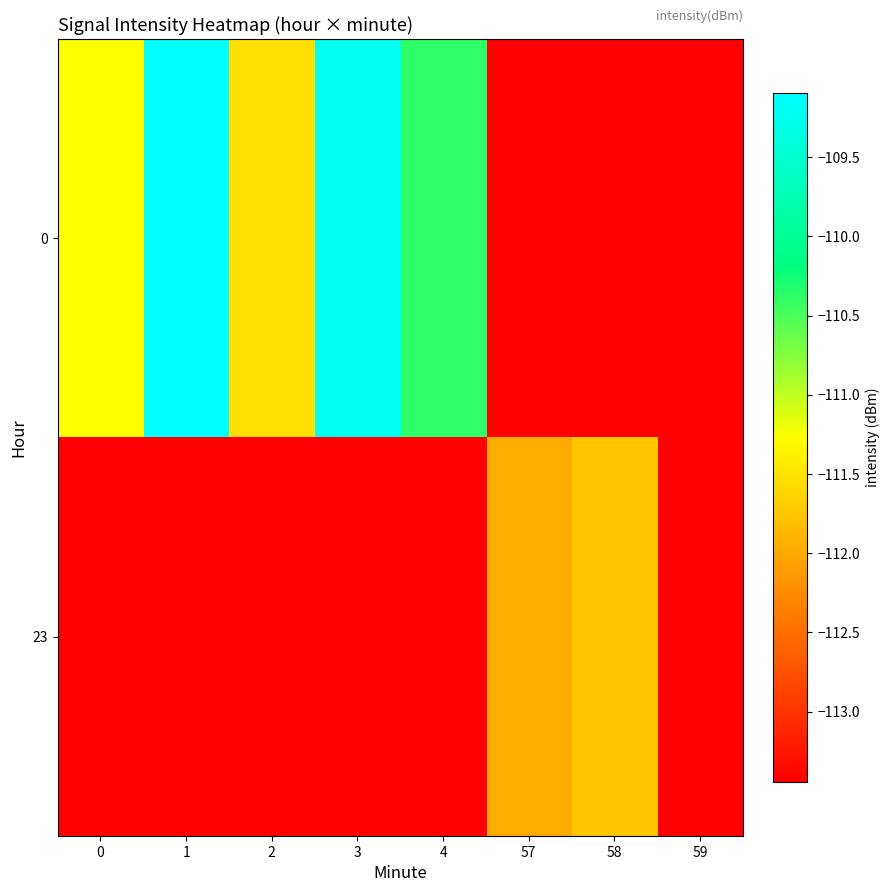

How many negative values does the 0 series have?

5